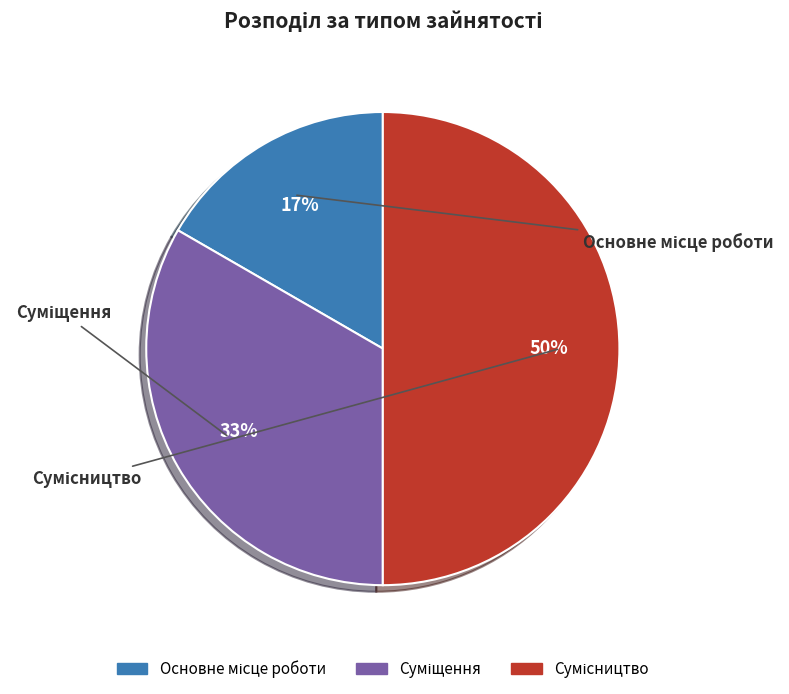

To the nearest percent, what is the average slice percentage?

33%